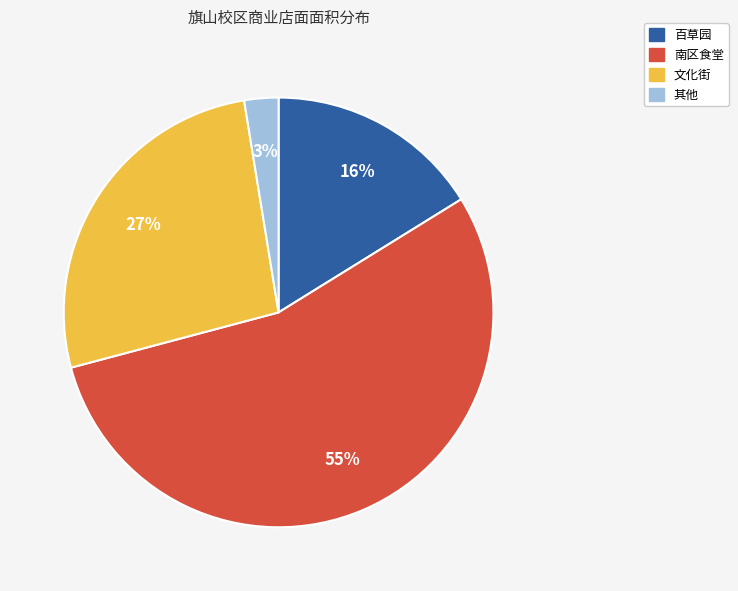

To the nearest percent, what is the average slice percentage?

25%